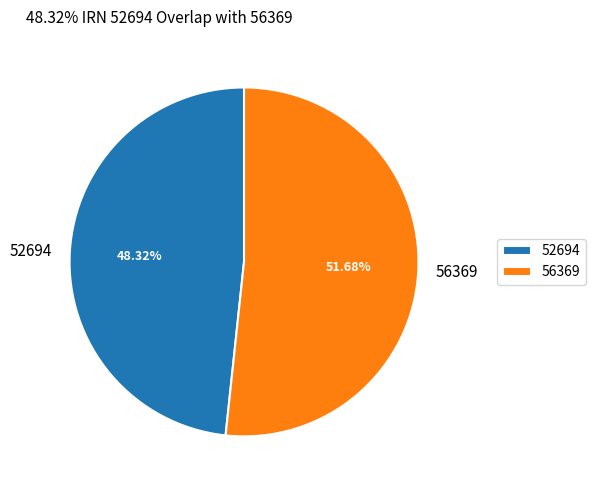

Rank the categories by value from highest to lowest.

56369, 52694